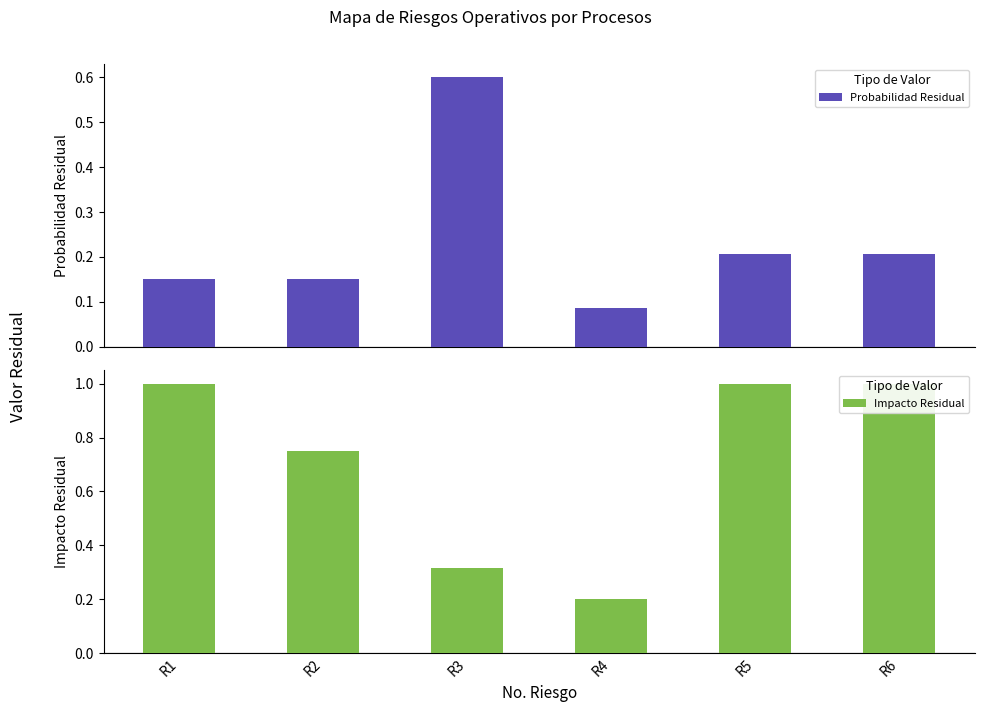

What is the minimum value shown in the chart?

0.1